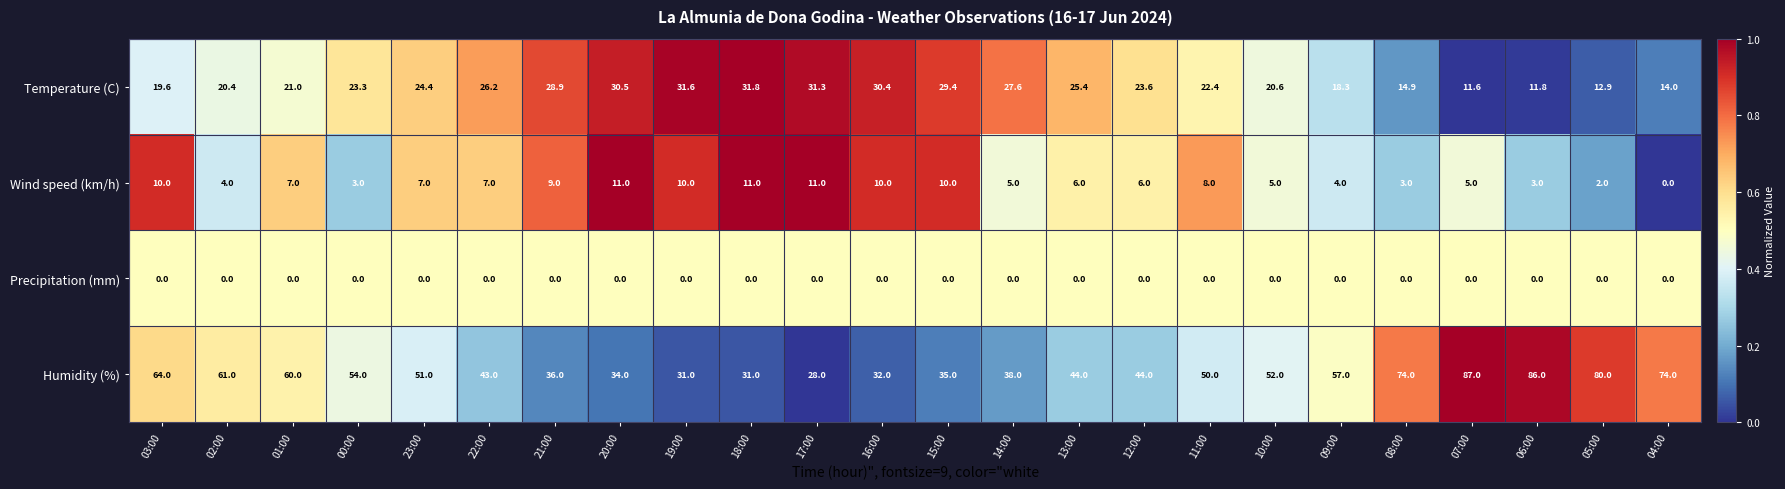

At which category is the sum across all series the highest?

07:00